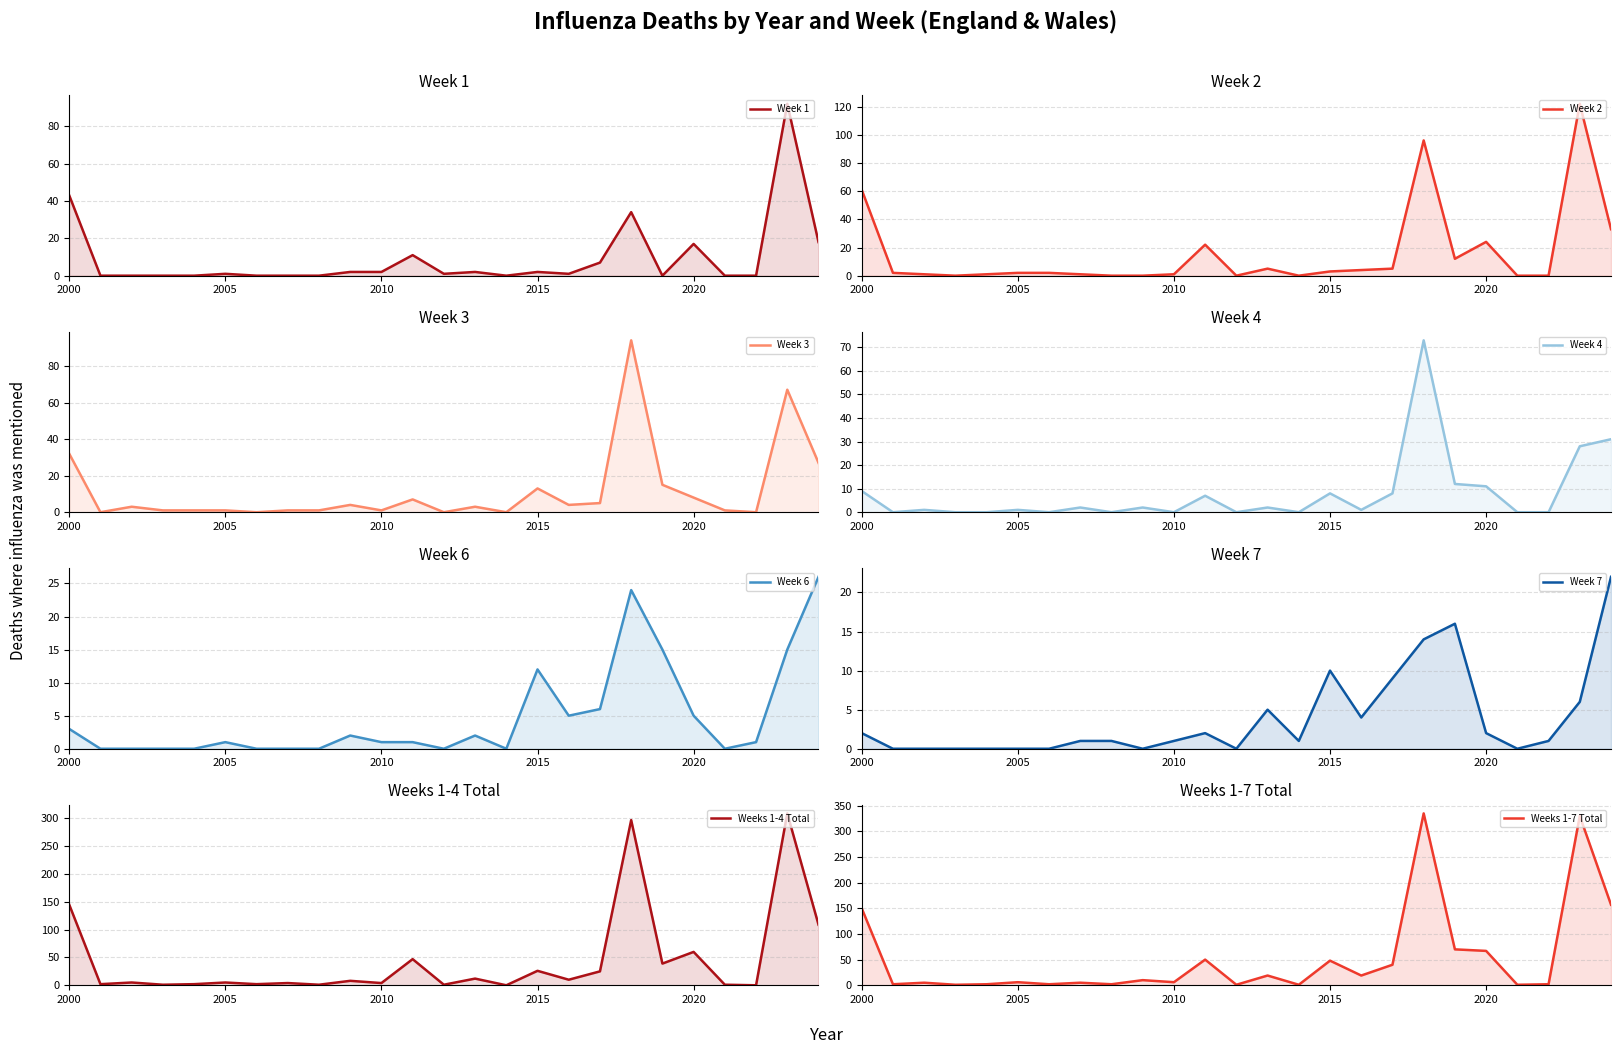

What is the maximum value shown in the chart?

122